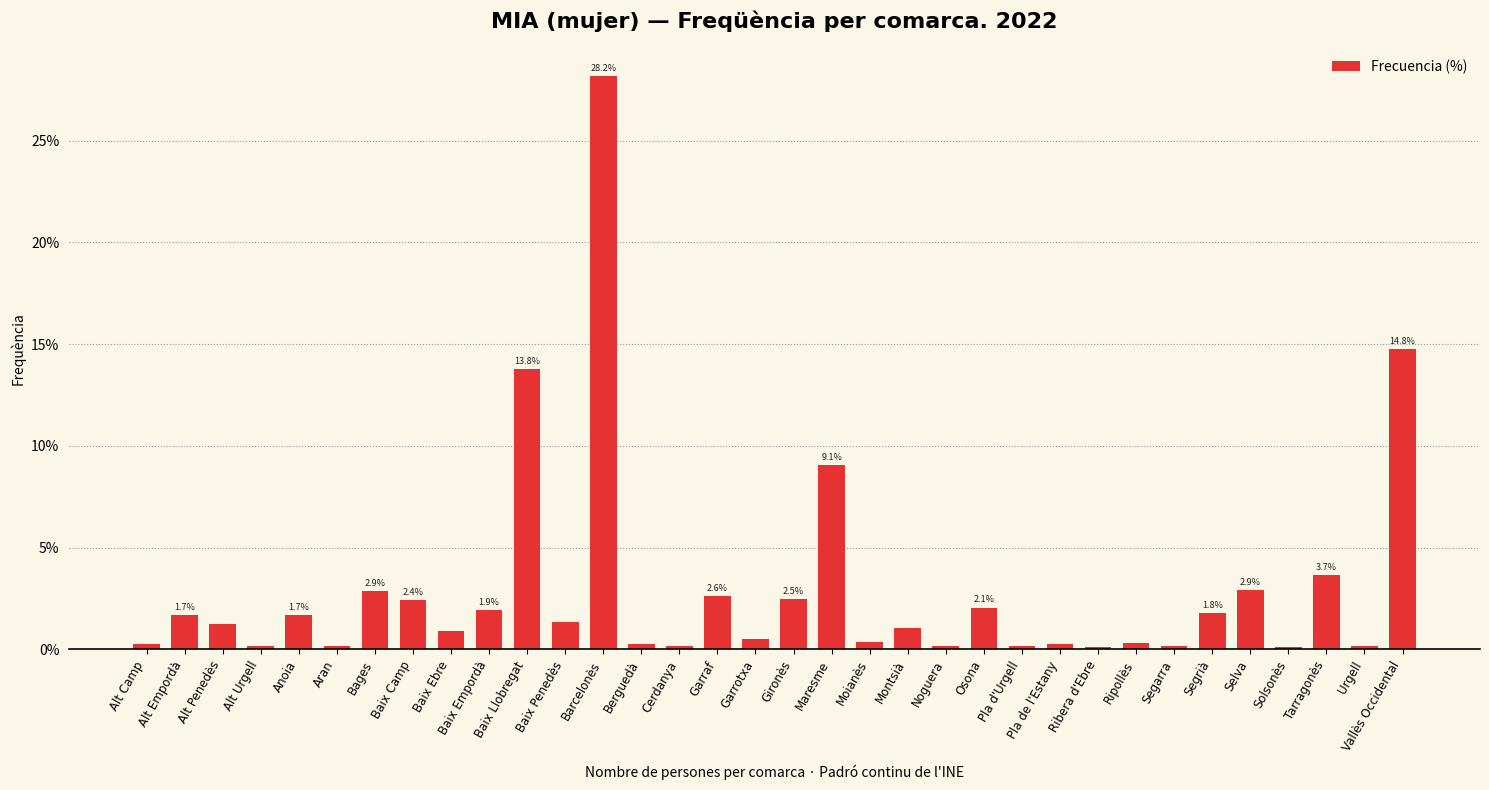

What is the sum of all values?

100.0